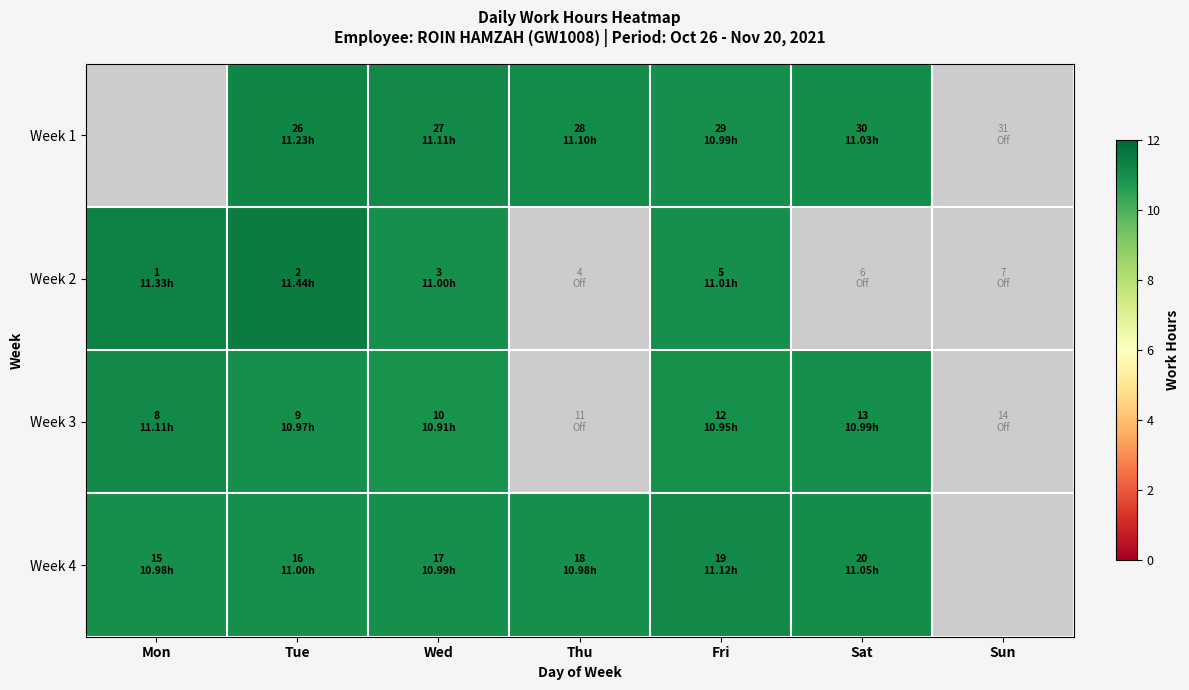

How many values in the Week 1 series are below 11?

1